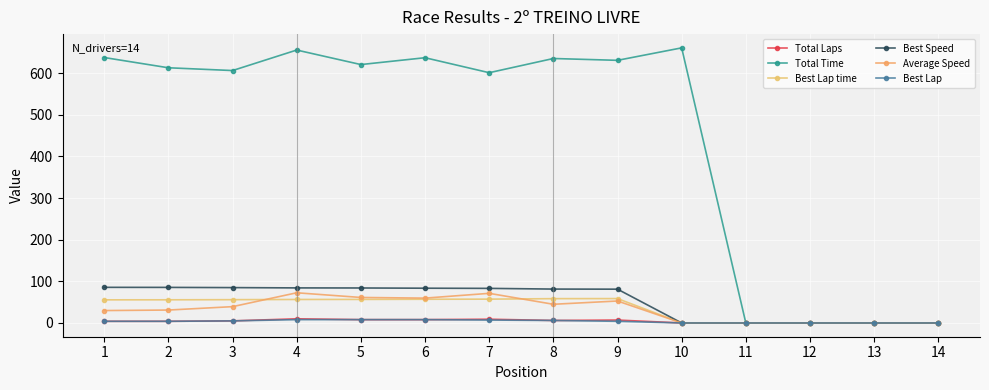

Count the Total Laps values in the range 0 to 8.

12